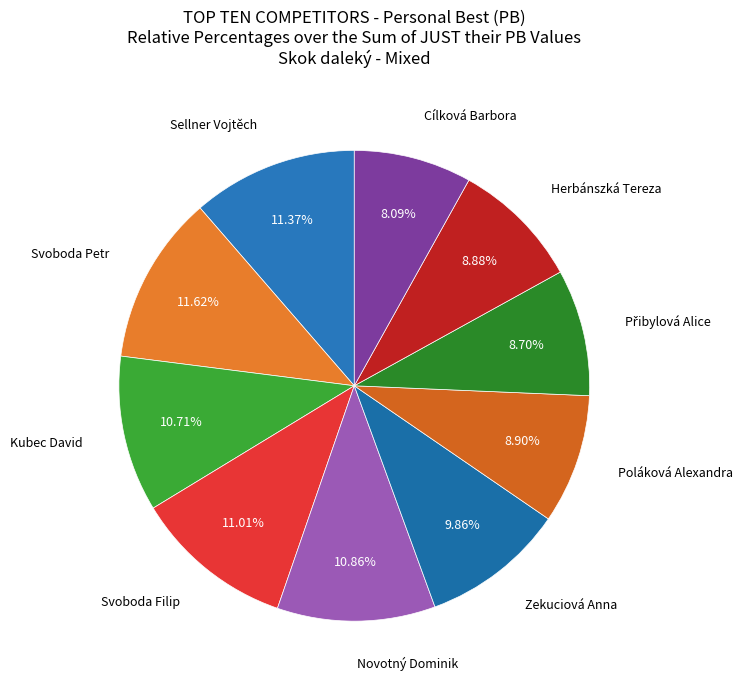

Is it true that Sellner Vojtěch is 11% of the pie?

True